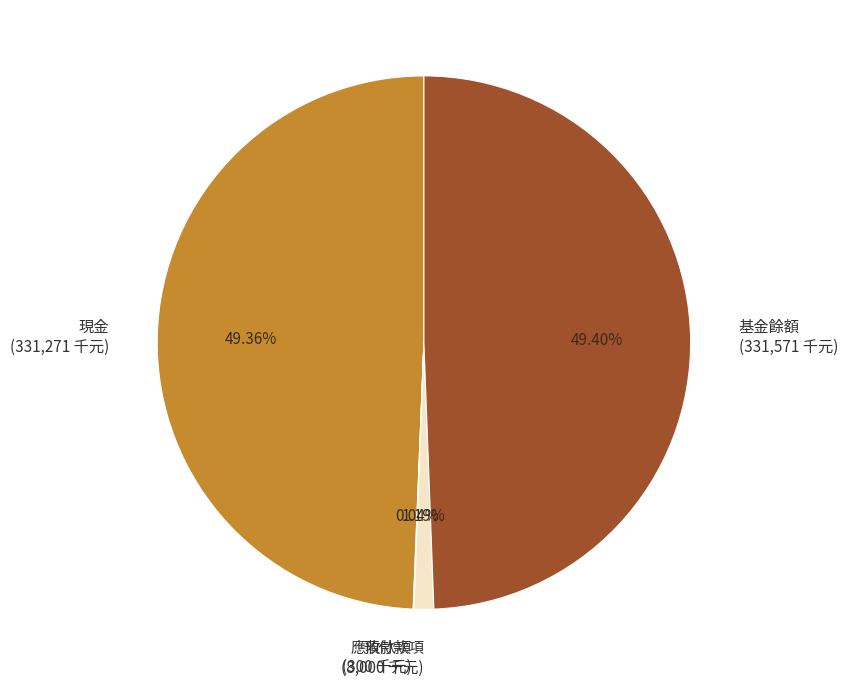

To the nearest percent, what is the difference between the largest and smallest slice percentages?

49%